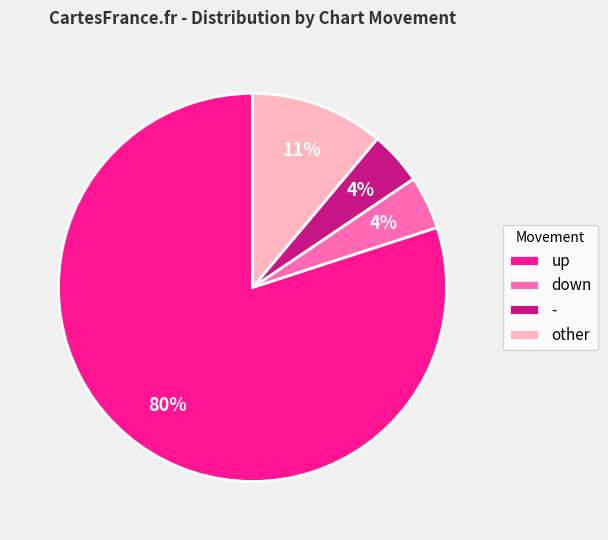

To the nearest percent, what portion does other represent?

11%